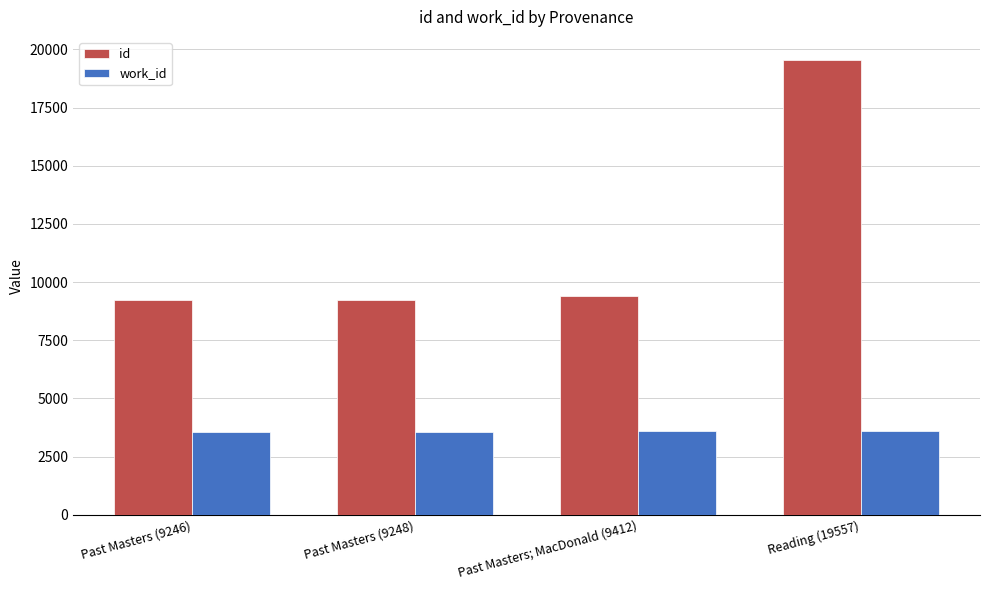

How many bars are there in total?

8